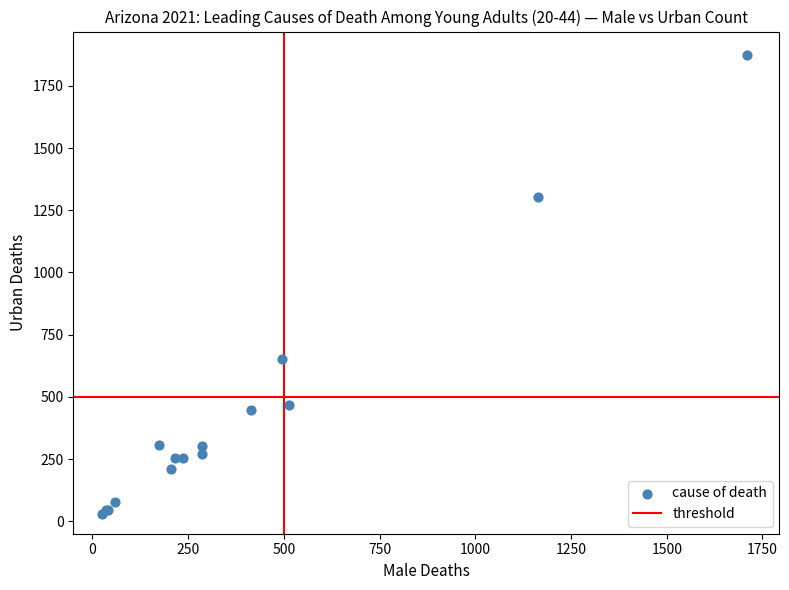

What Y value in the scatter plot is closest to 953?

653